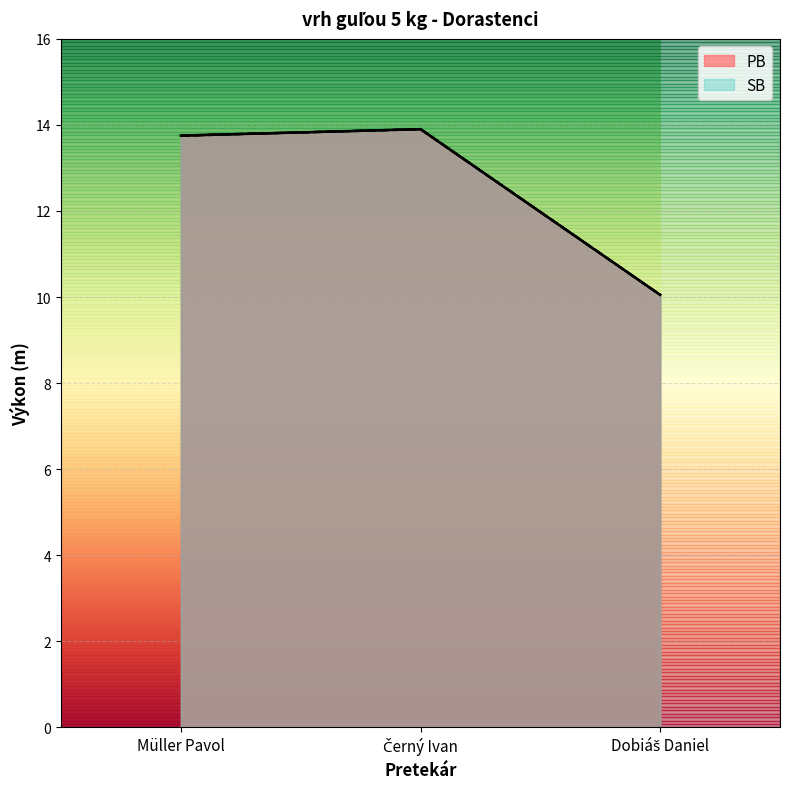

At Černý Ivan, list the series in order from smallest to largest.

PB, SB